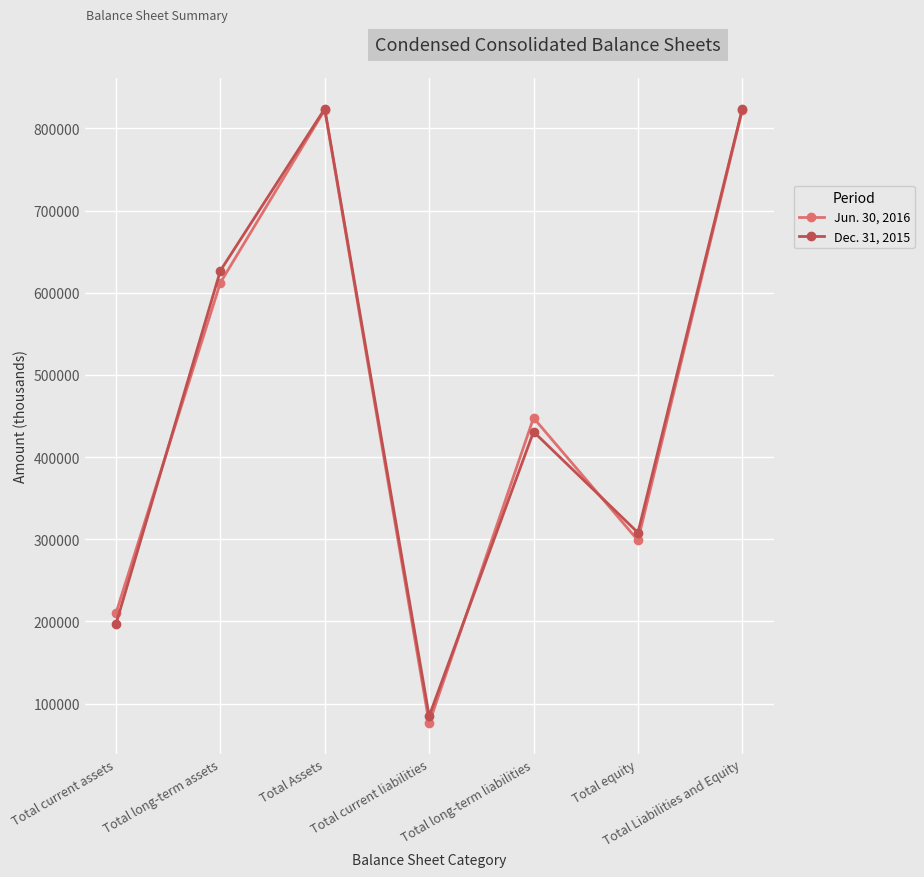

True or false: Dec. 31, 2015 and Jun. 30, 2016 intersect in this chart.

True